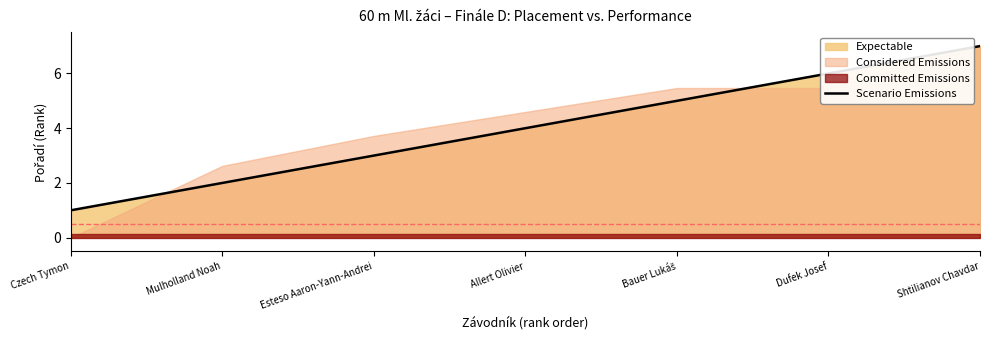

At which label does the data first exceed 4?

Bauer Lukáš